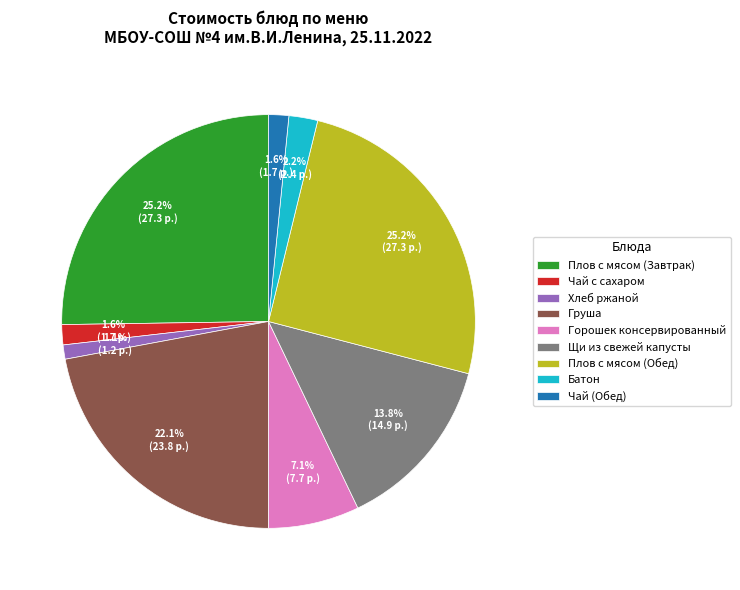

Which has a higher value, Чай (Обед) or Груша?

Груша